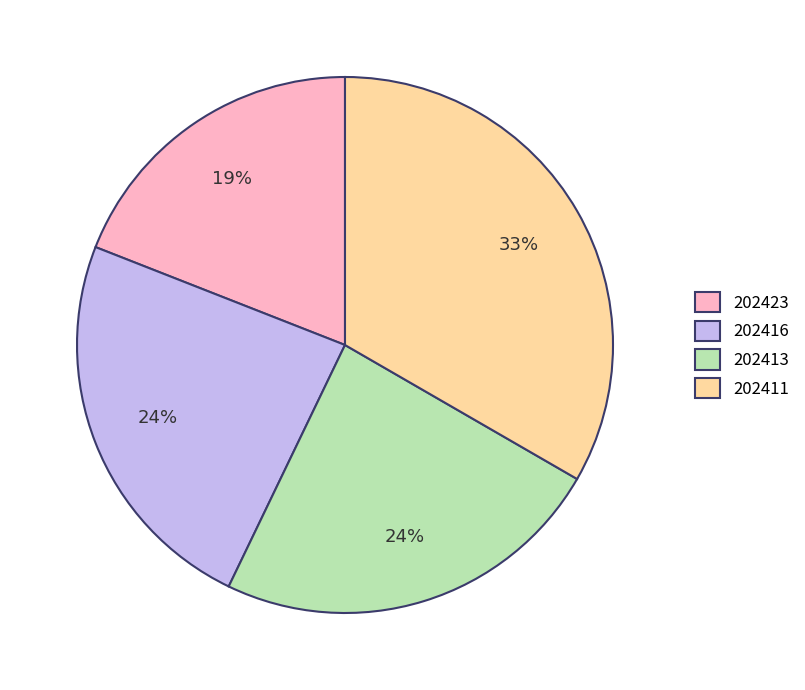

Is it true that 202416 is 15% of the pie?

False